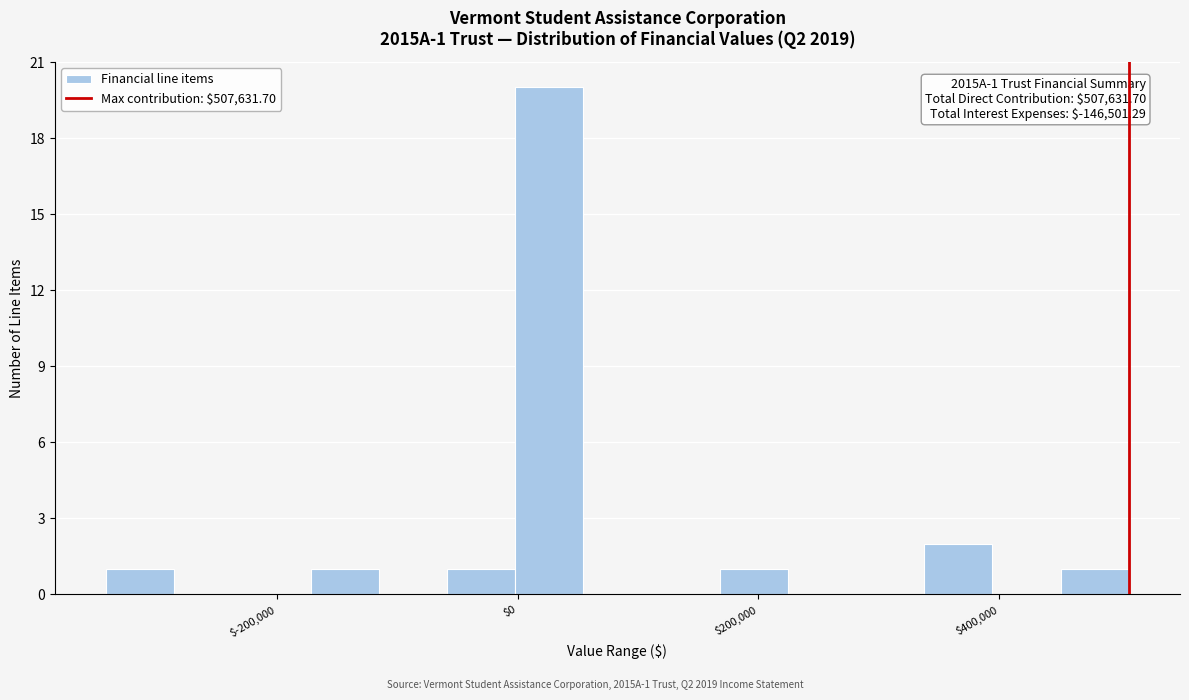

Around what value on the x-axis is the tallest bar? Give the approximate position of its centre, as read against the axis.

20000